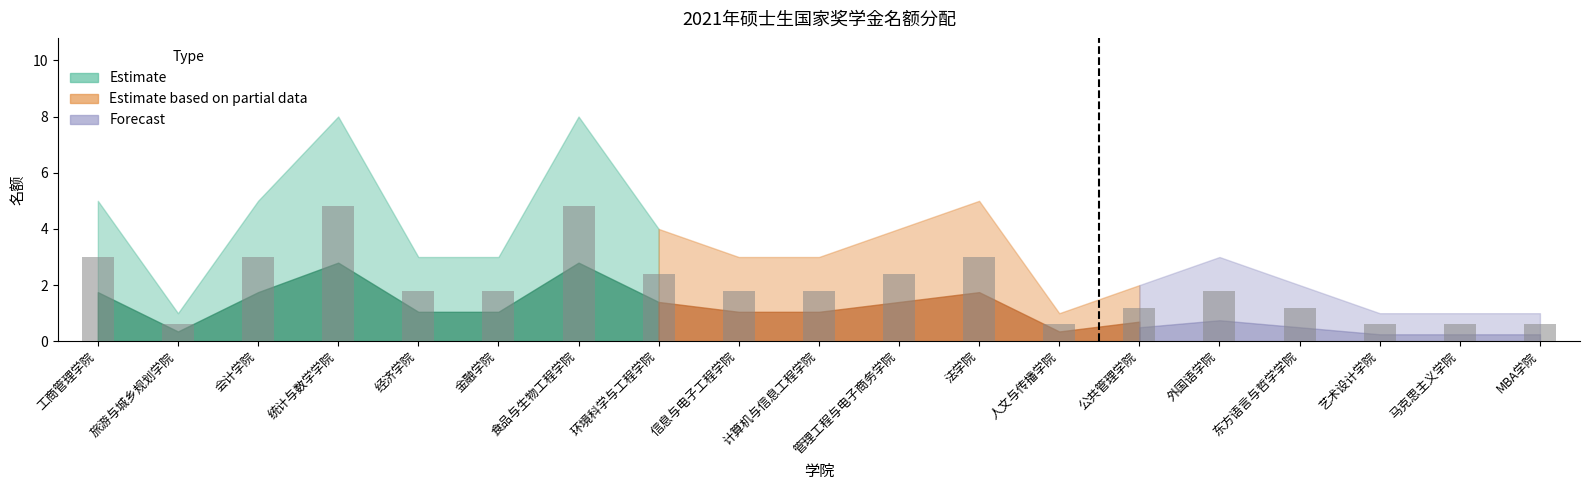

Which has a higher value, 公共管理学院 or 艺术设计学院?

公共管理学院